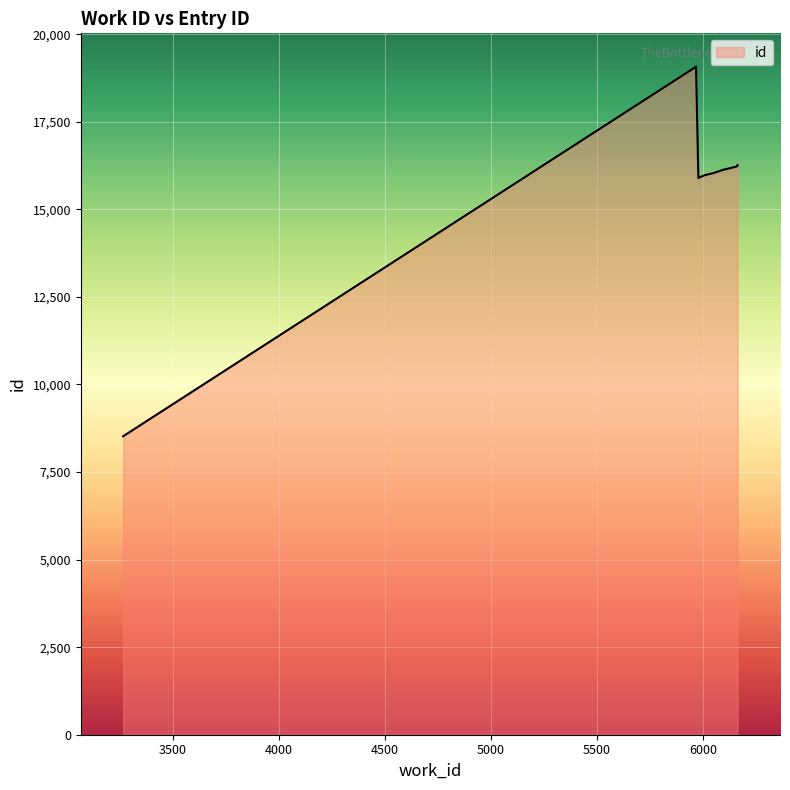

What is the average value?

15663